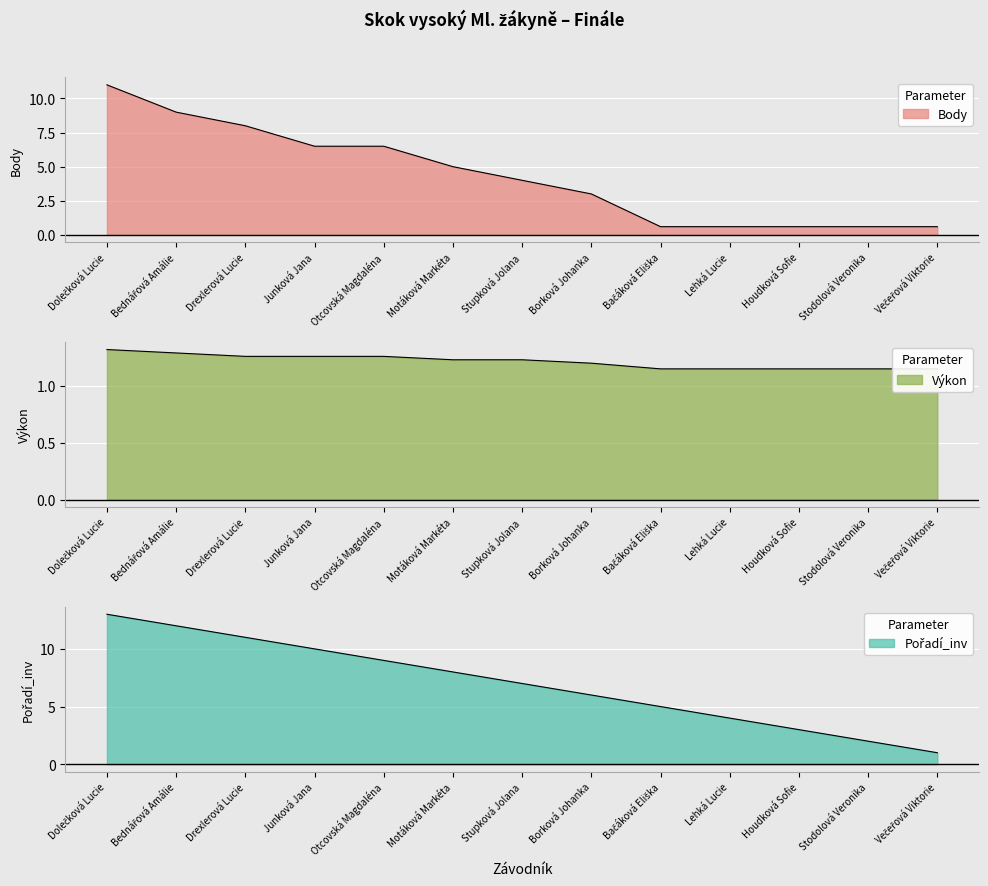

At which category does the chart reach its minimum across all series?

Bačáková Eliška